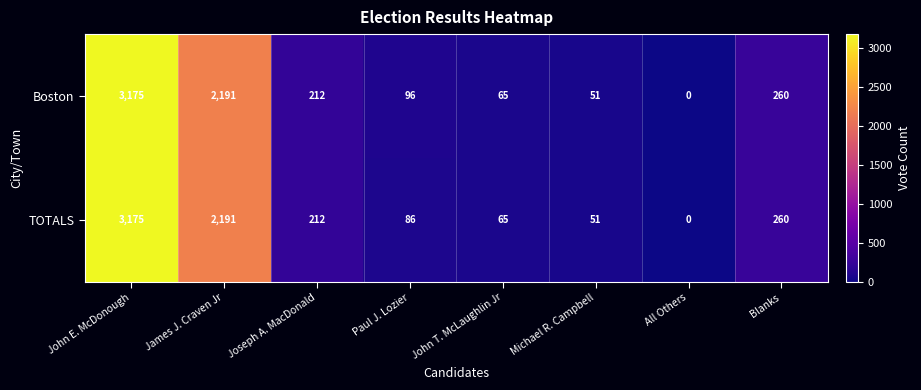

List the labels in order of Boston value, smallest first.

All Others, Michael R. Campbell, John T. McLaughlin Jr, Paul J. Lozier, Joseph A. MacDonald, Blanks, James J. Craven Jr, John E. McDonough